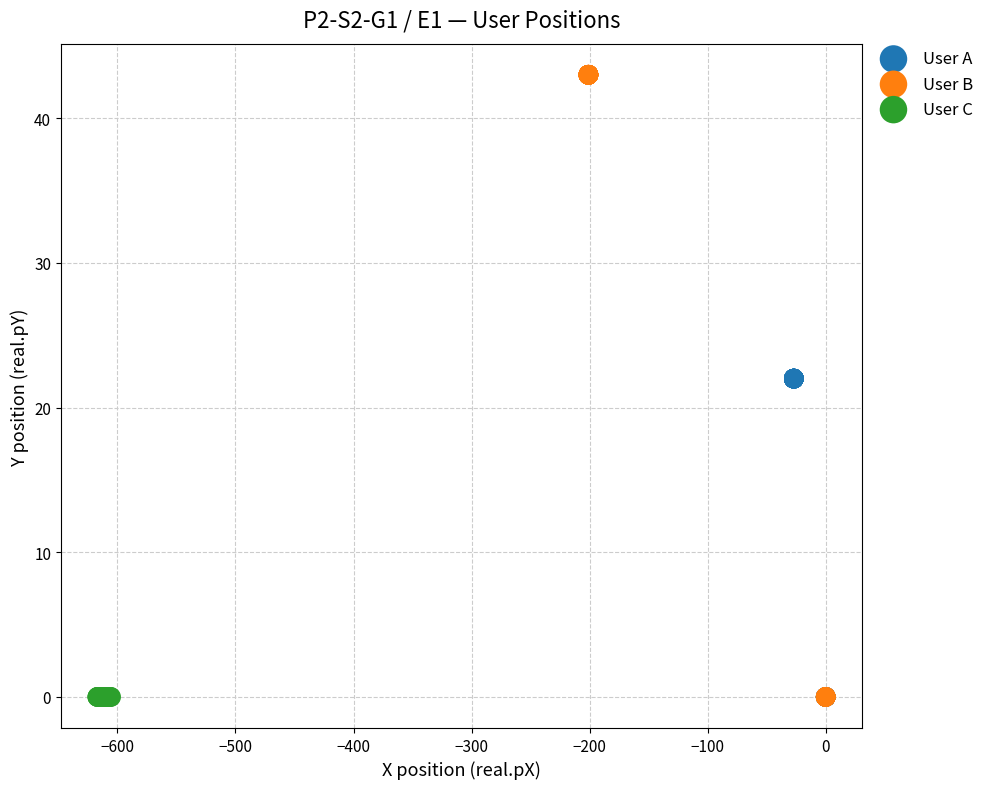

Which series reaches the maximum Y coordinate?

User B